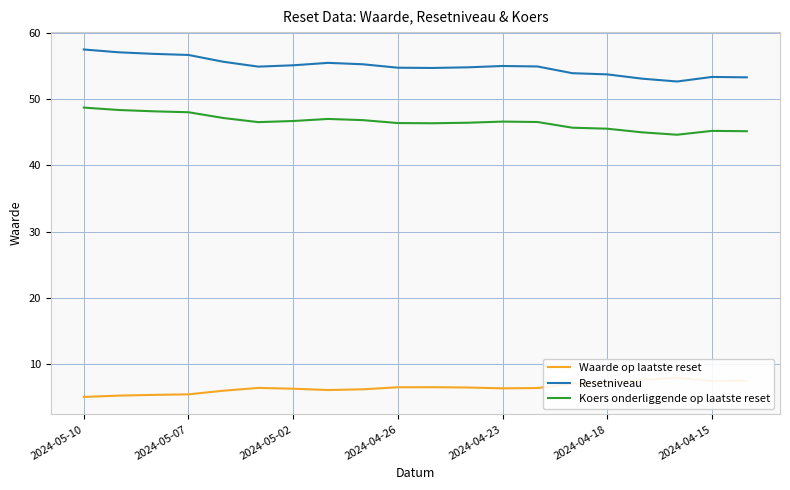

What is the lowest value of the Resetniveau series?

52.6